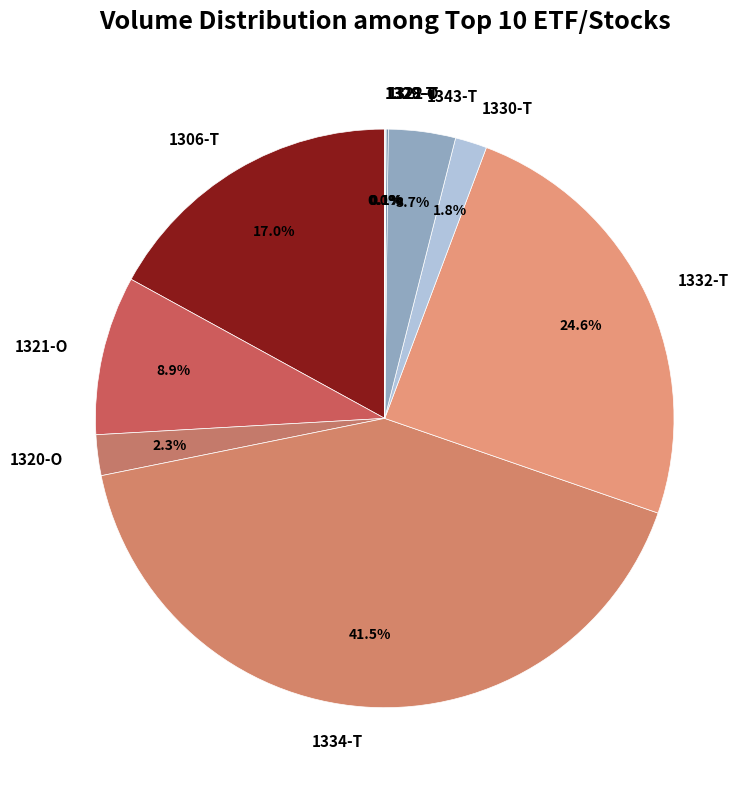

What percentage is the 1321-O slice, to the nearest percent?

9%